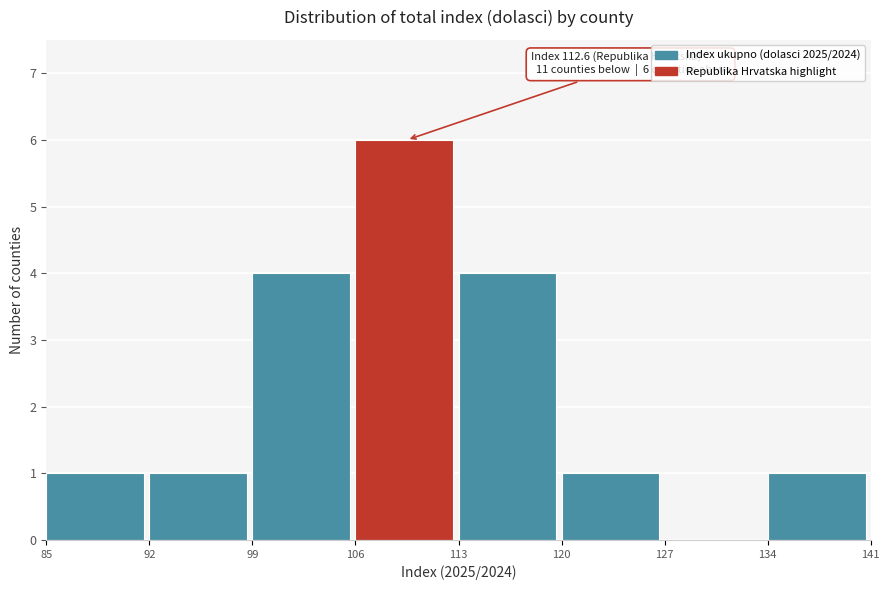

Which range on the x-axis has the tallest bar?

106 to 113